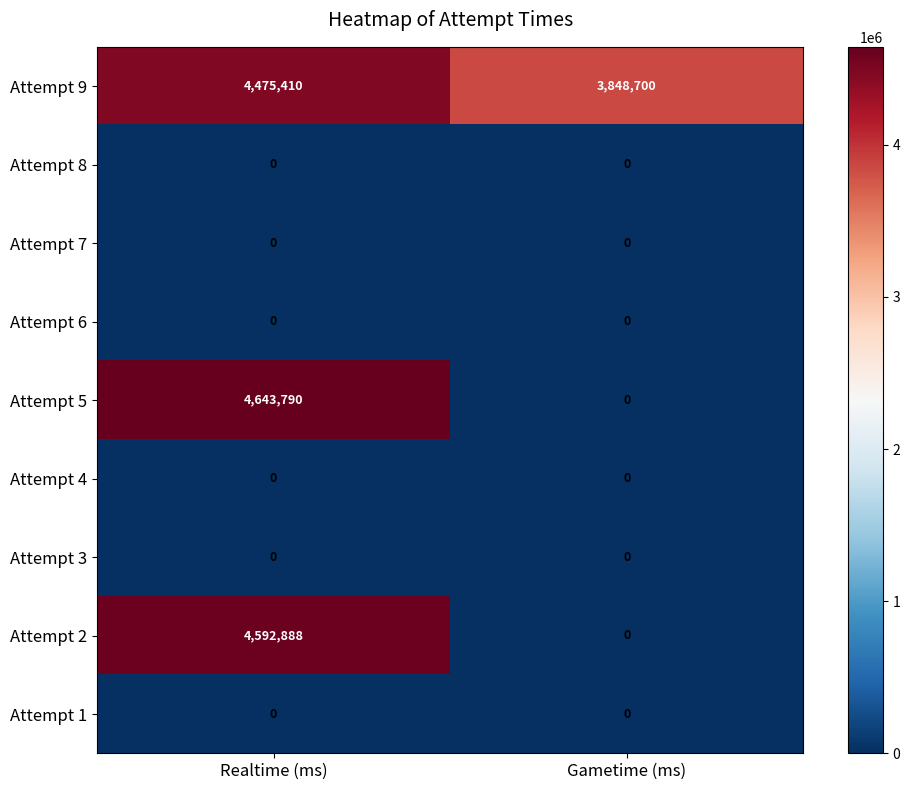

Which series has the widest spread of values?

Attempt 5